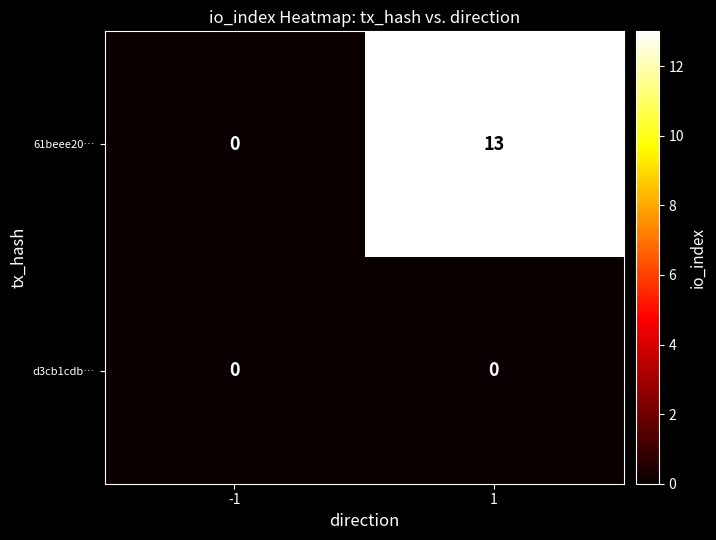

Rank the series by their average value, from lowest to highest.

d3cb1cdb…, 61beee20…